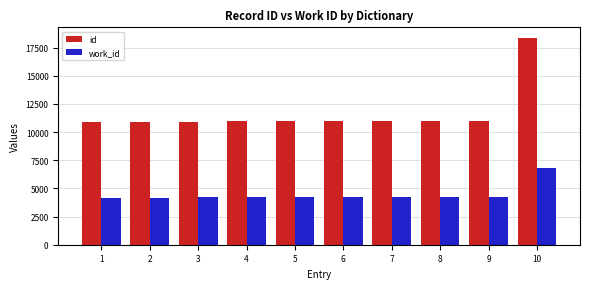

Which series has the largest total across all categories?

id